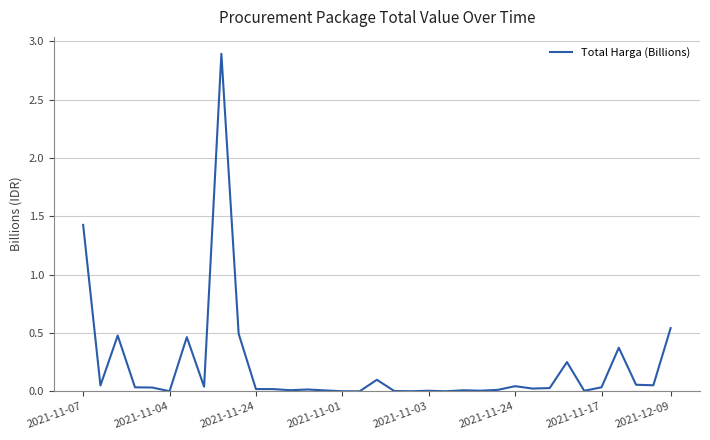

What is the difference between the maximum and minimum values?

2.9